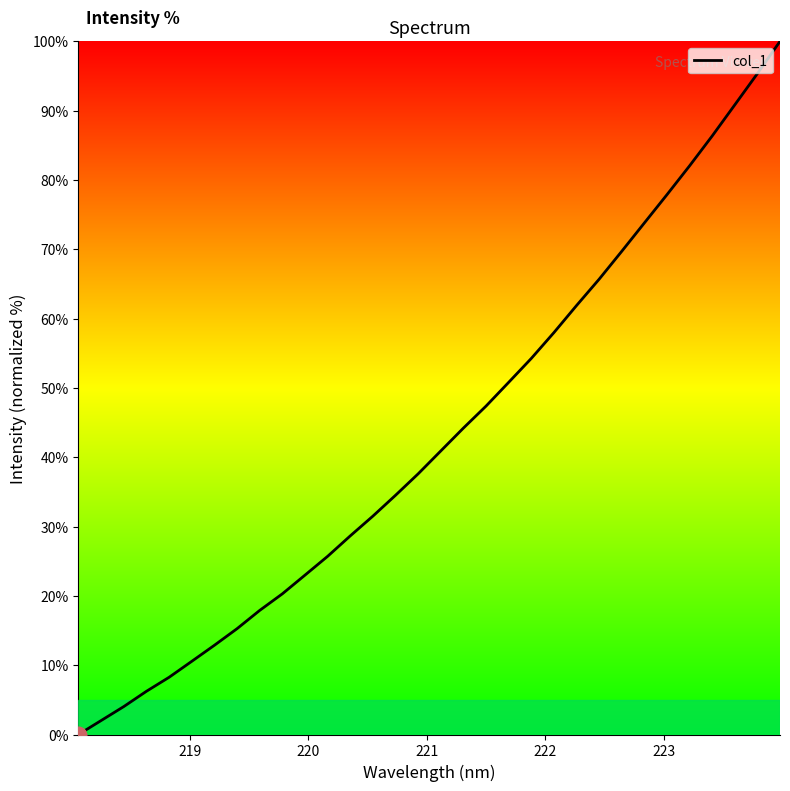

What is the greatest value displayed?

100.0